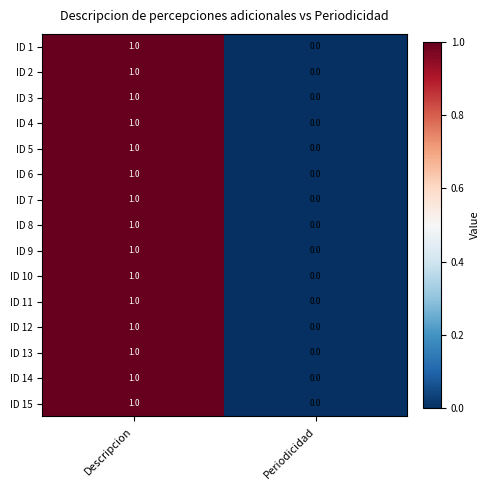

How many values in the ID 2 series are below 1?

1